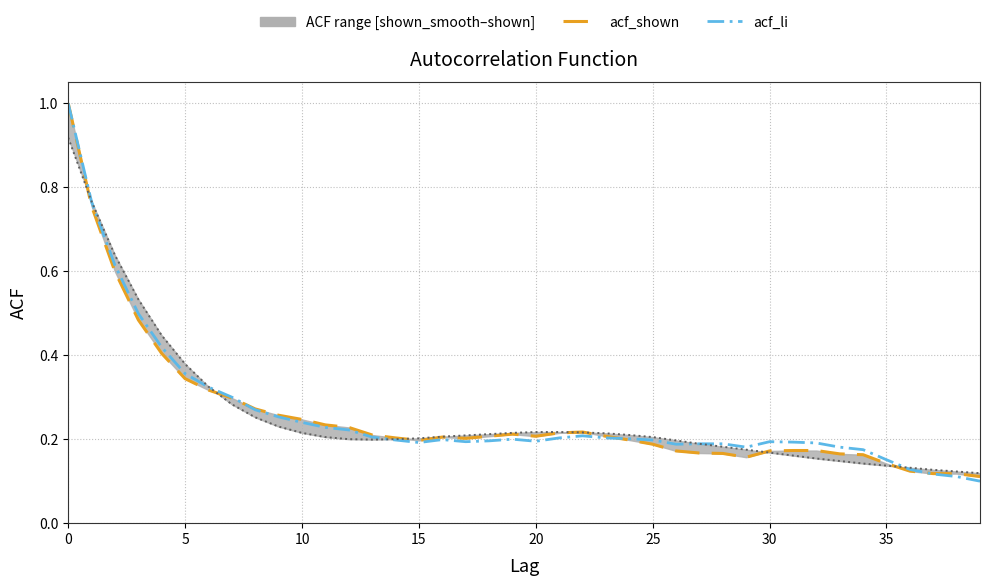

What is the difference between the acf_shown_smooth values at 25 and 39?

0.1